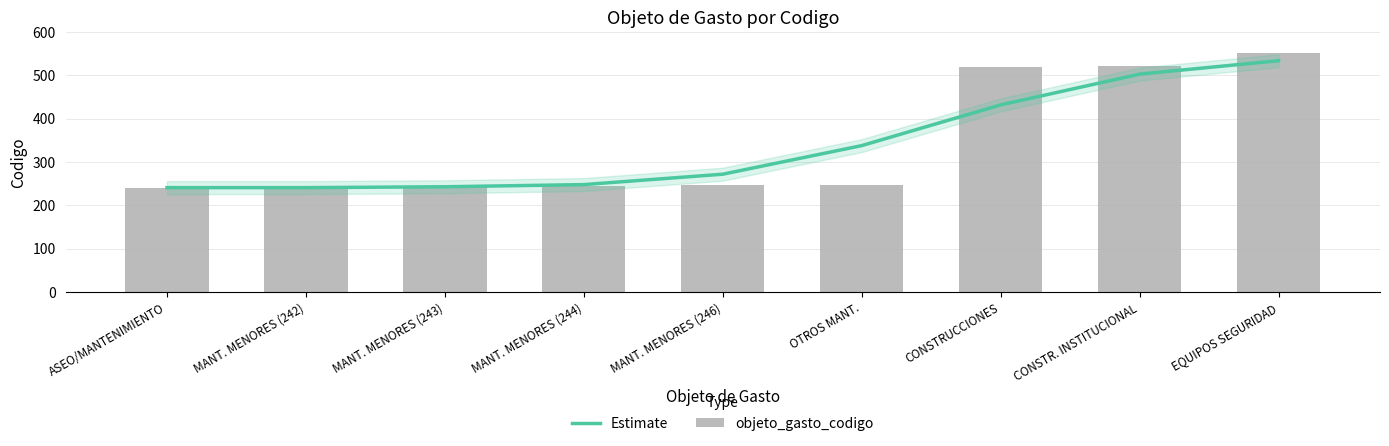

What is the sum of all objeto_gasto_codigo values?

3057